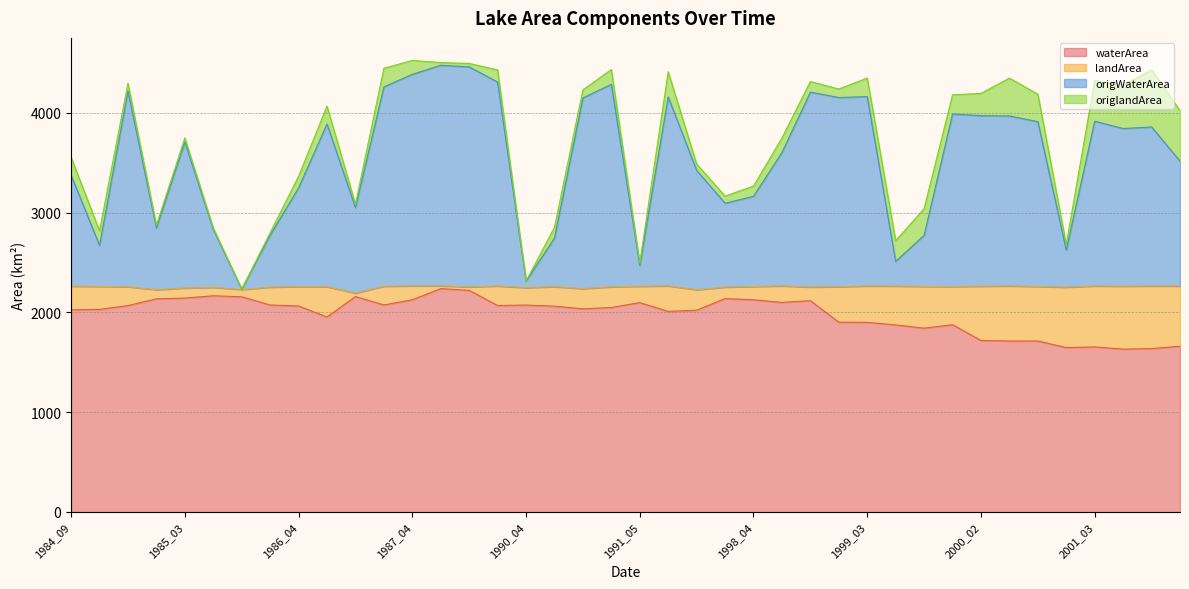

The origWaterArea series shows 3912.1 at 2000_11. True or false?

True